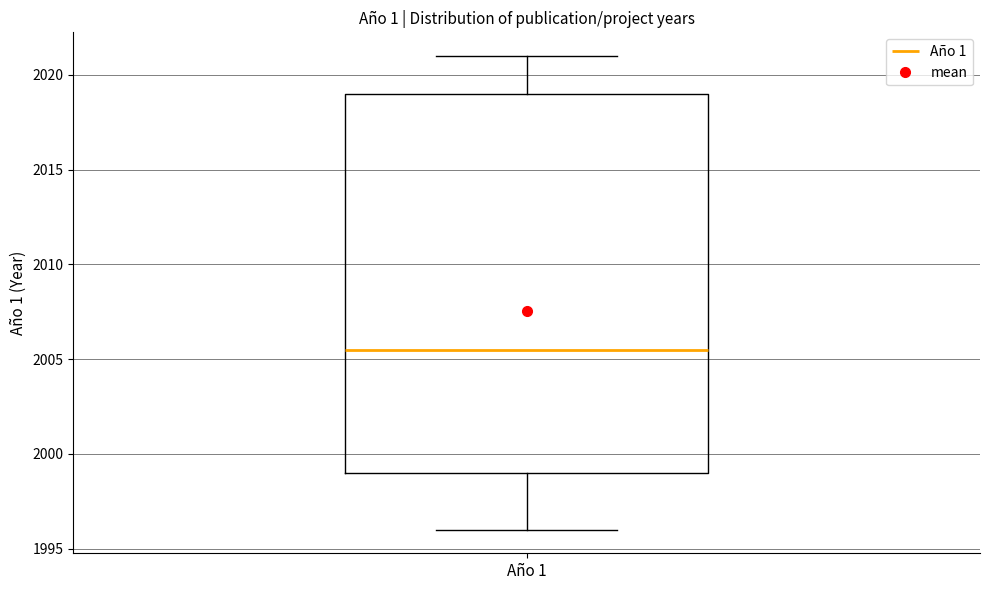

Read this box plot against the y-axis: the position of the median line, the range covered by the box, and the ends of both whiskers. The values are not printed on the chart, so give them approximately, as read against the axis.

median 2005.5, box 1999.0 to 2019.0, whiskers 1996.0 to 2021.0